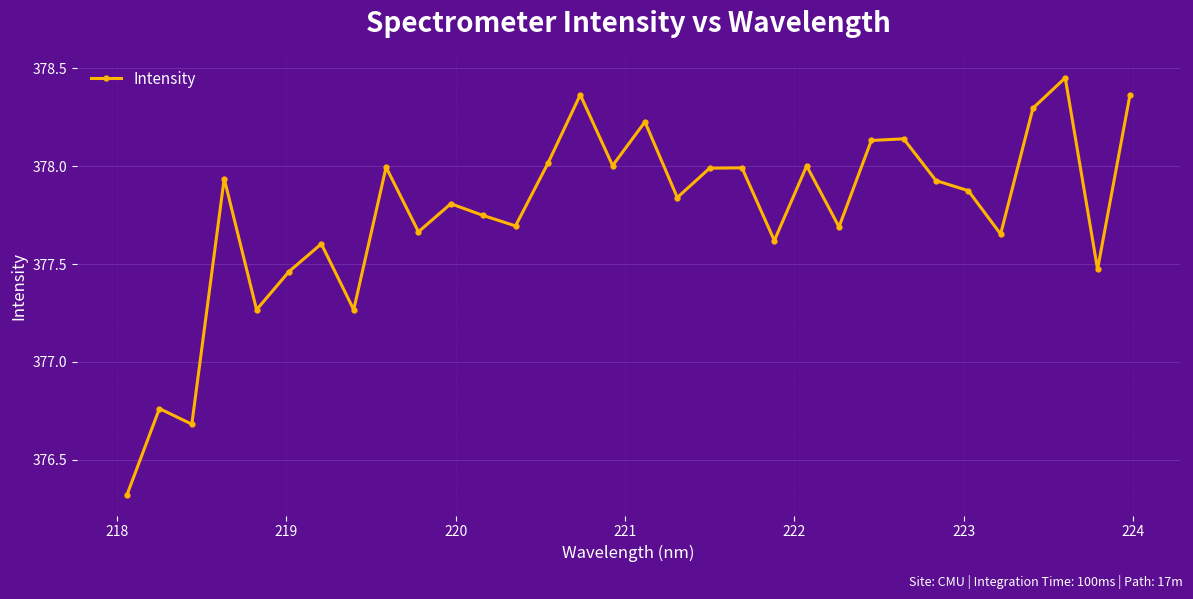

True or false: the data has more than 1 interior local peaks.

True